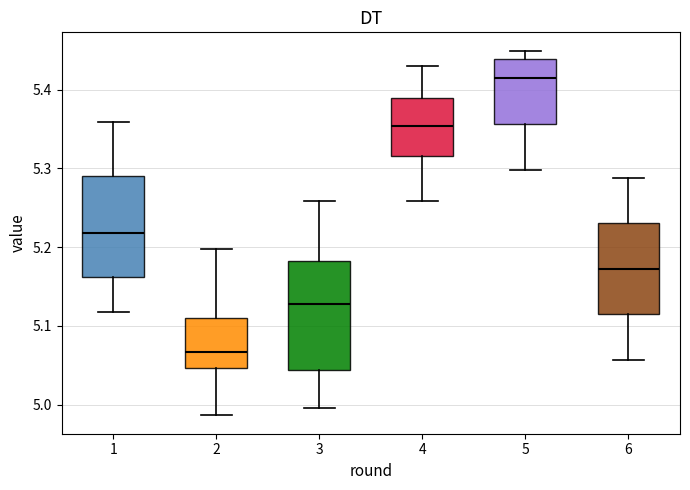

Where is the upper edge of the box at x = 2 on the y-axis? The values are not printed on the chart, so give them approximately, as read against the axis.

5.11